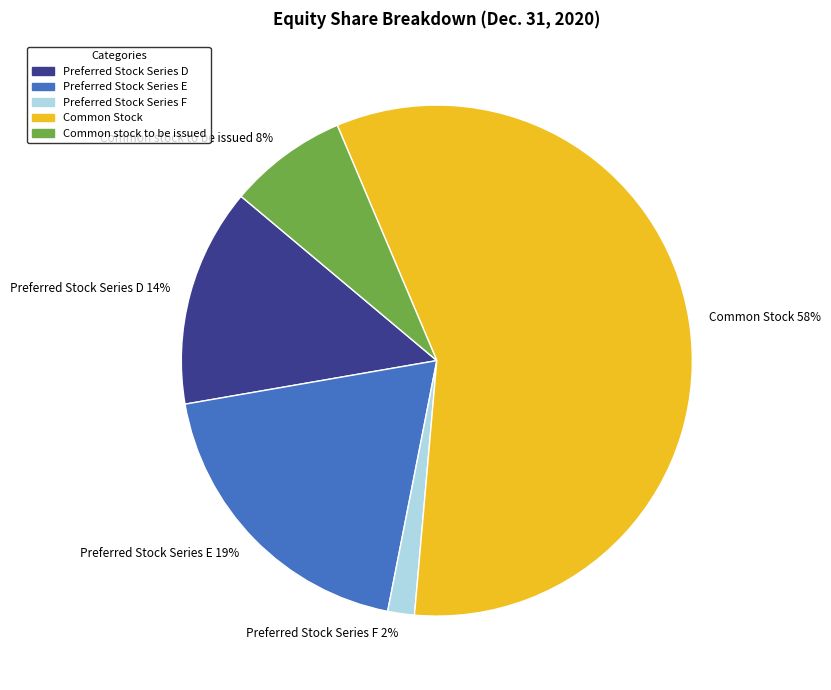

Between Common Stock and Preferred Stock Series E, which is larger?

Common Stock